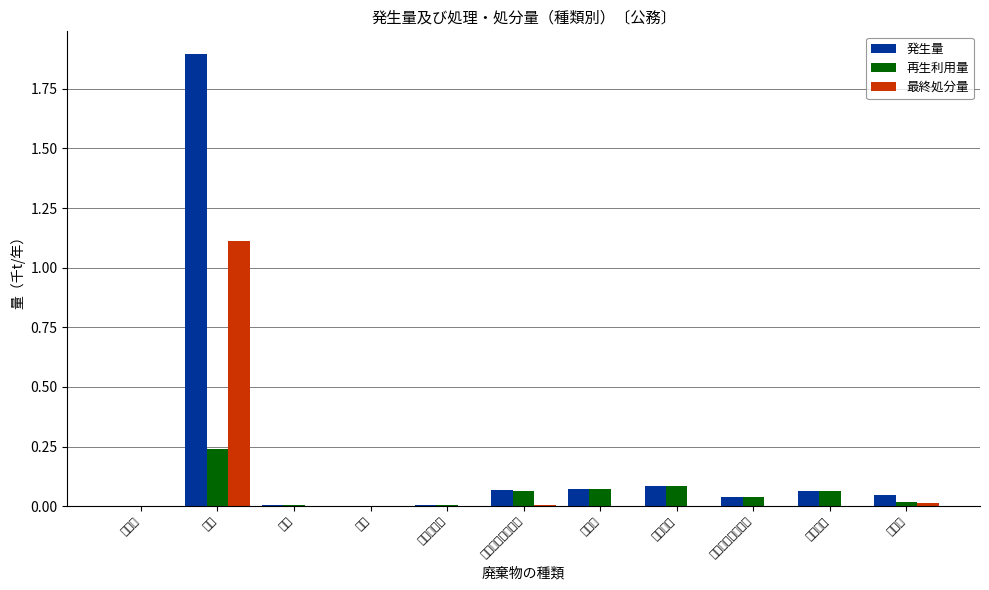

What is the sum of all 発生量 values?

2.3